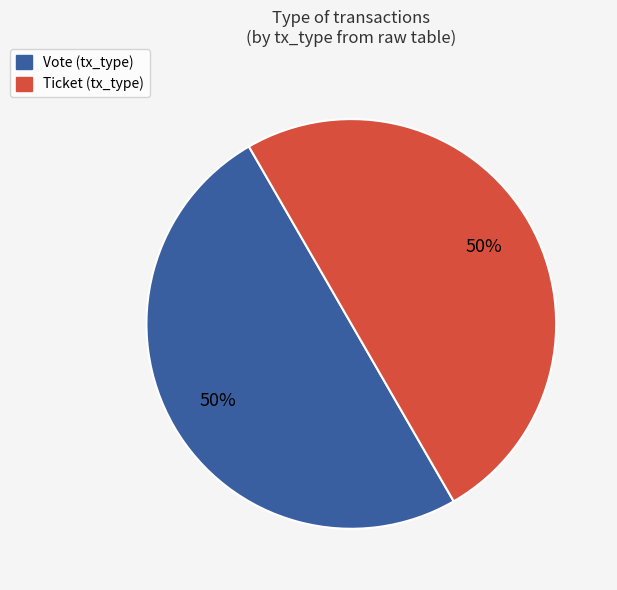

To the nearest percent, what is the combined percentage of Vote and Ticket?

100%